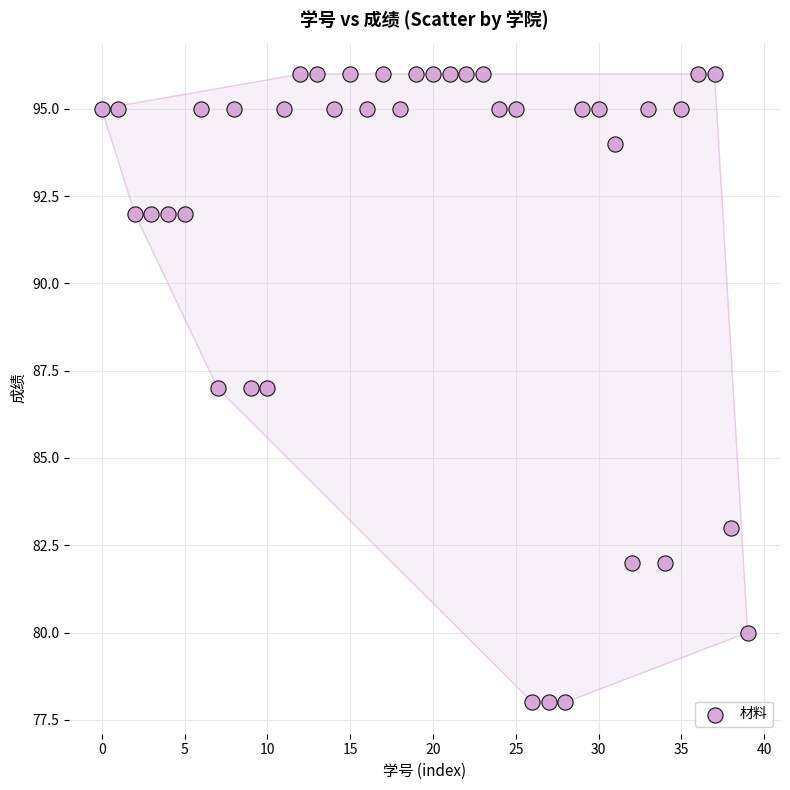

What is the range of Y values (max minus min)?

18